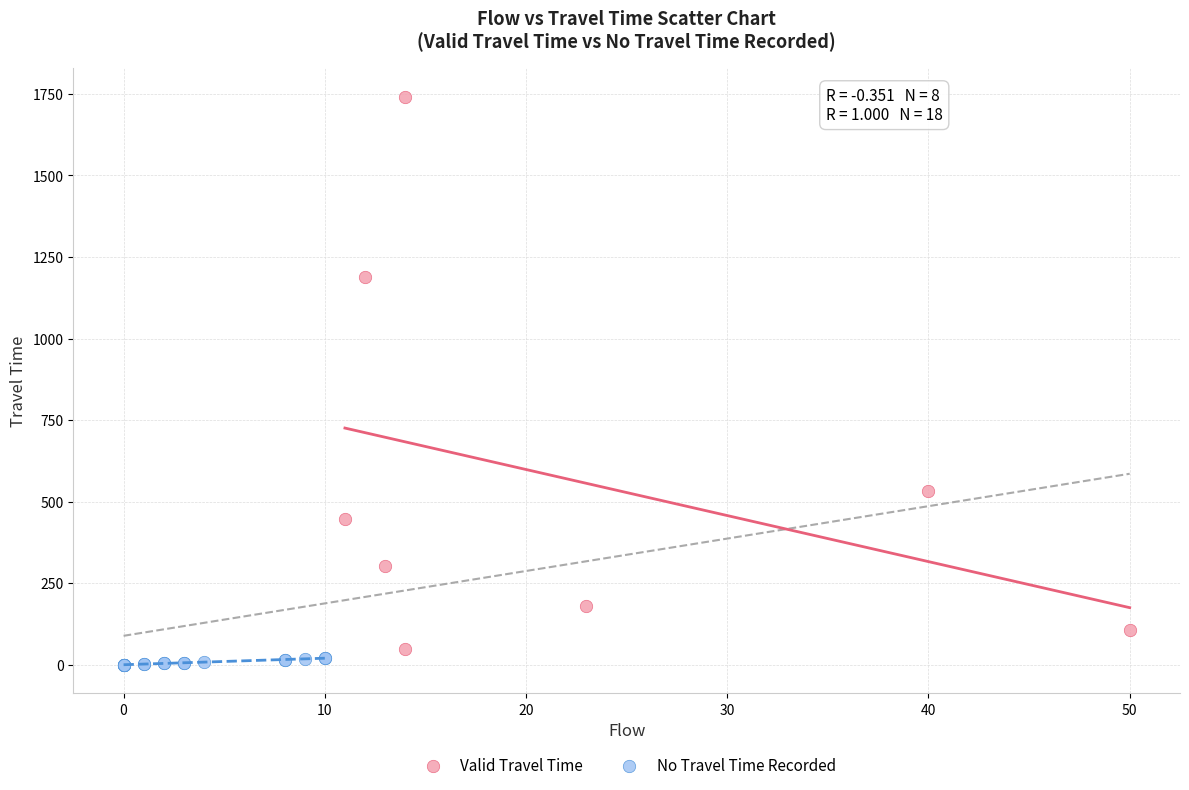

Which series has the widest spread of Y values?

Valid Travel Time